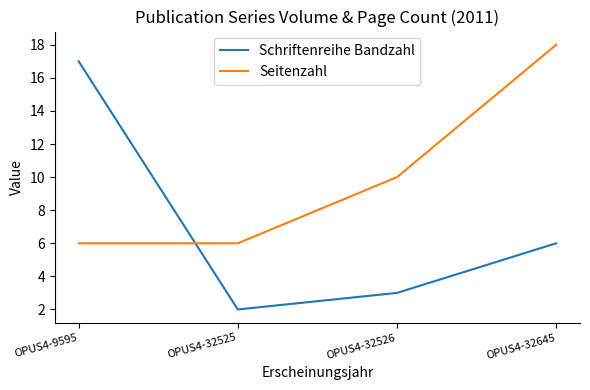

What is the sum of all Seitenzahl values?

40